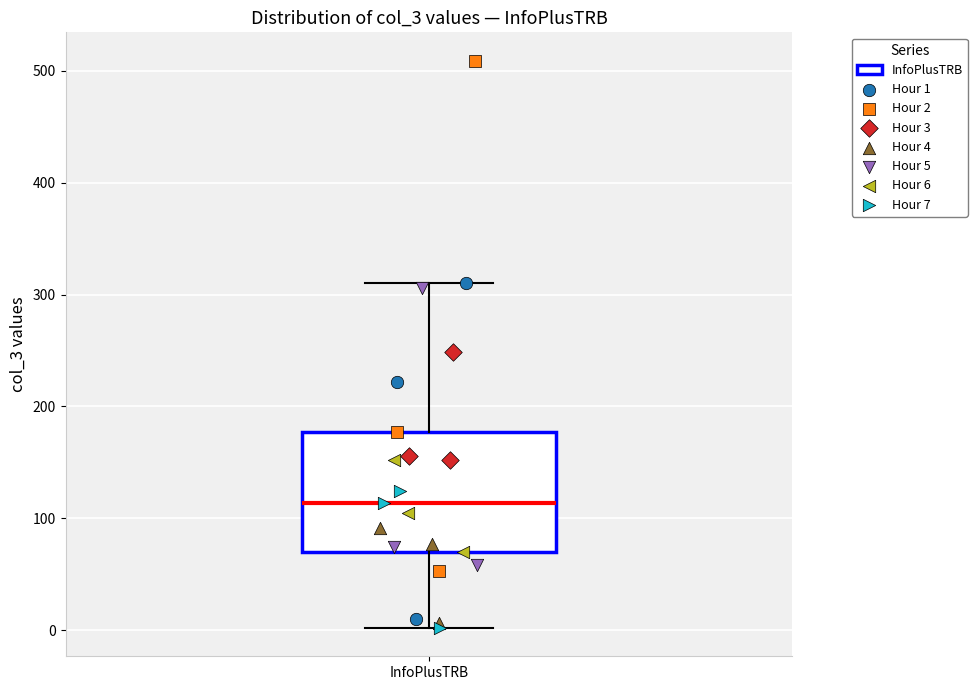

Read this box plot against the y-axis: the position of the median line, the range covered by the box, and the ends of both whiskers. The values are not printed on the chart, so give them approximately, as read against the axis.

median 110, box 70 to 180, whiskers 0 to 310